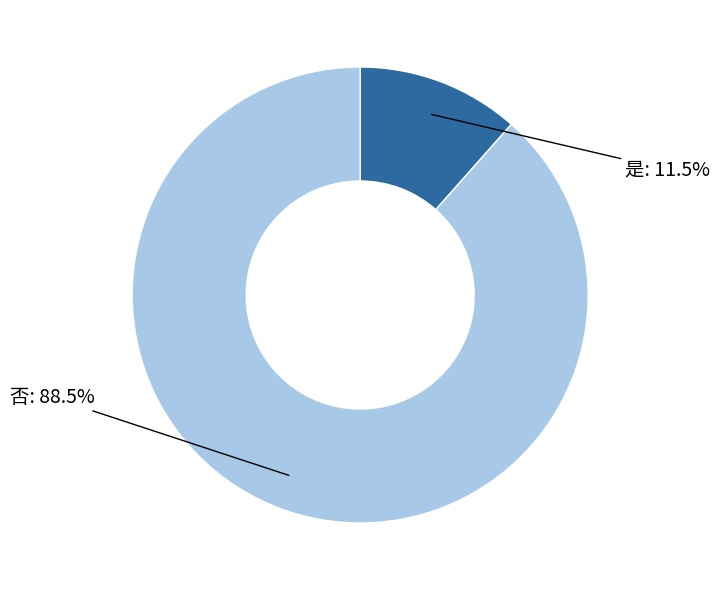

Does any single category account for the majority?

Yes